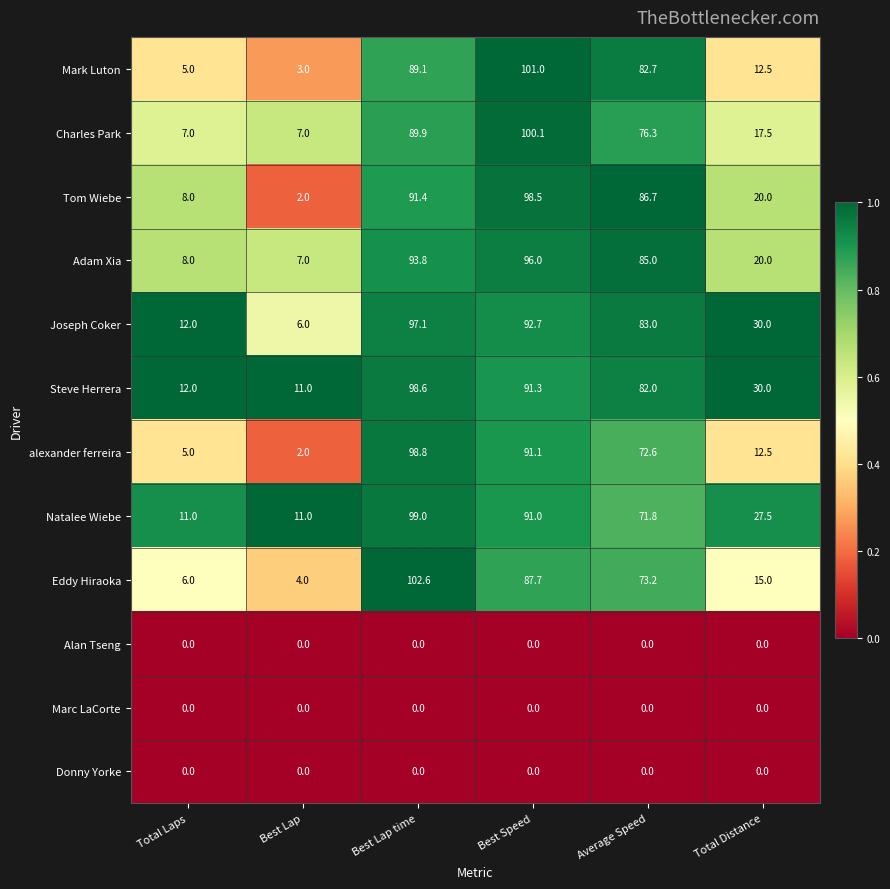

At which category does the chart reach its peak across all series?

Best Lap time